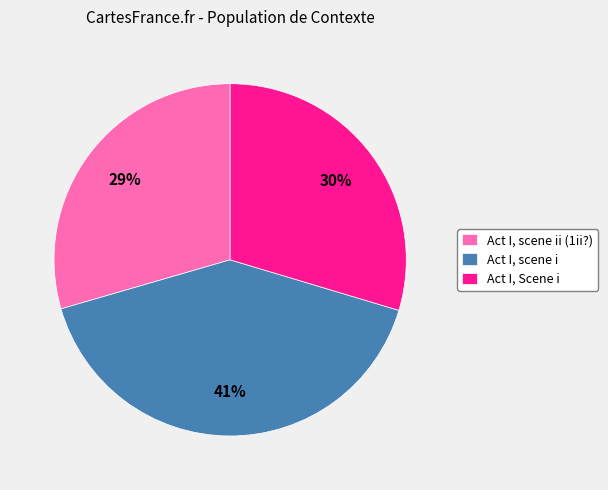

Is Act I, scene ii (1ii?) the majority of the pie?

No